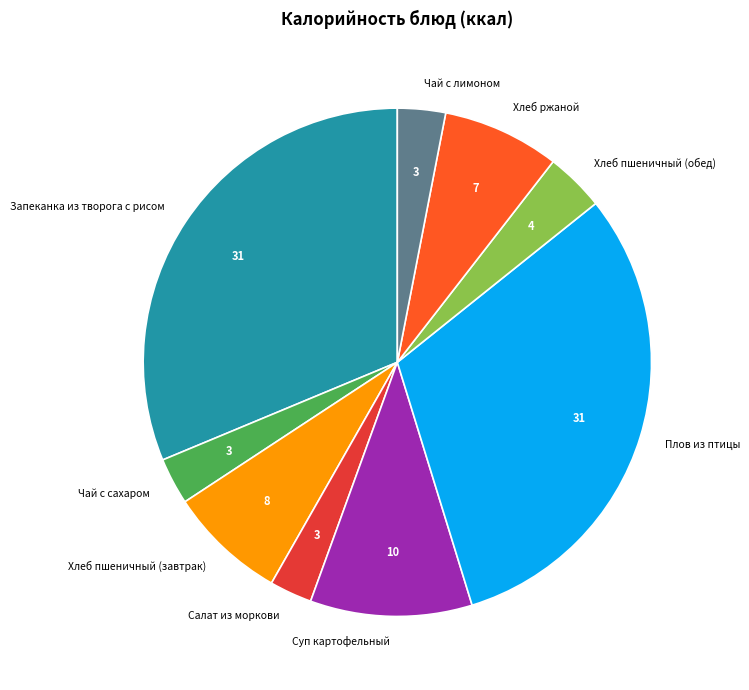

Is Суп картофельный the majority of the pie?

No